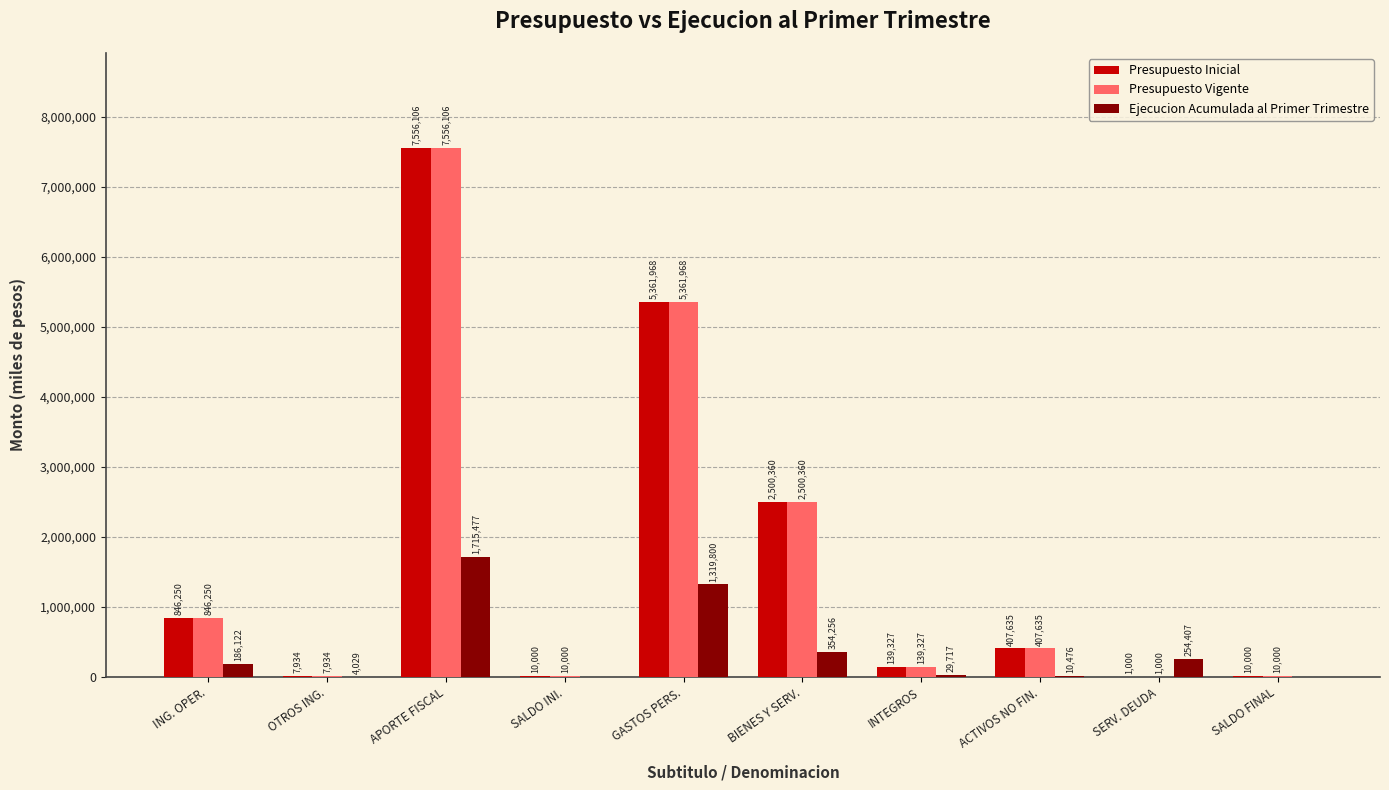

What is the maximum value for Ejecucion Acumulada al Primer Trimestre?

1715477